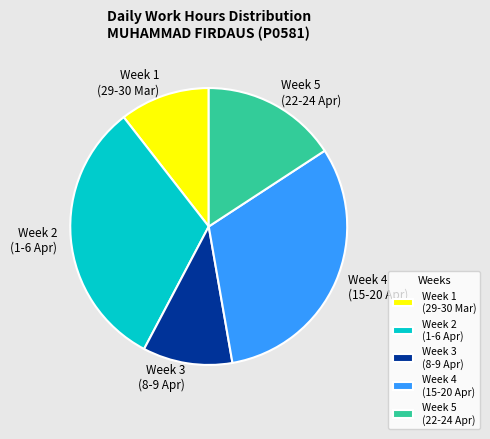

Is there a majority slice in this chart?

No